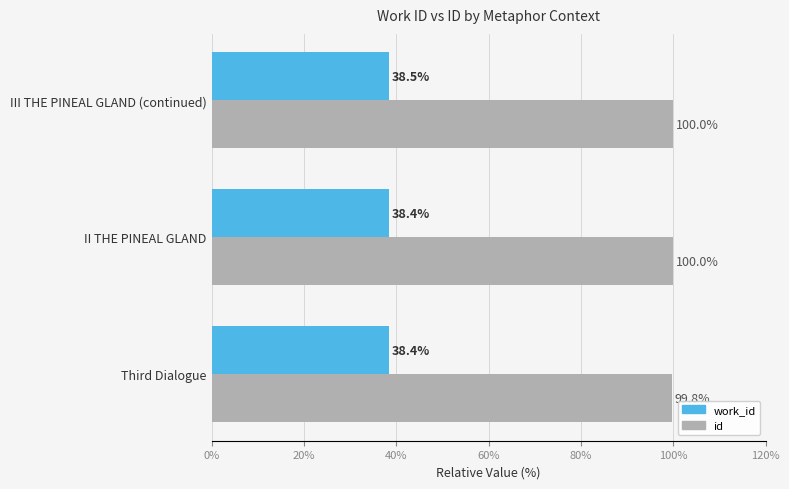

How many work_id values are between 38 and 39?

3